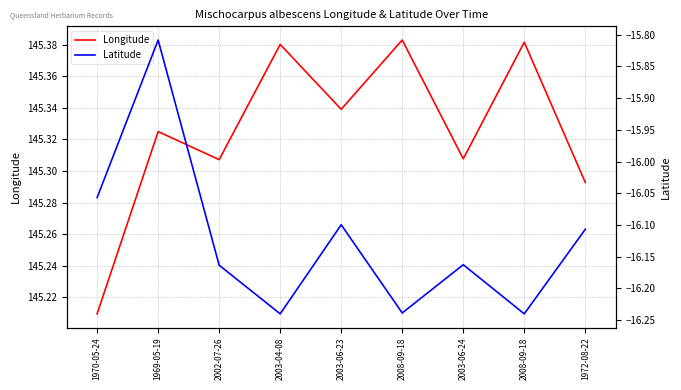

How many interior local valleys does the Latitude series have?

3